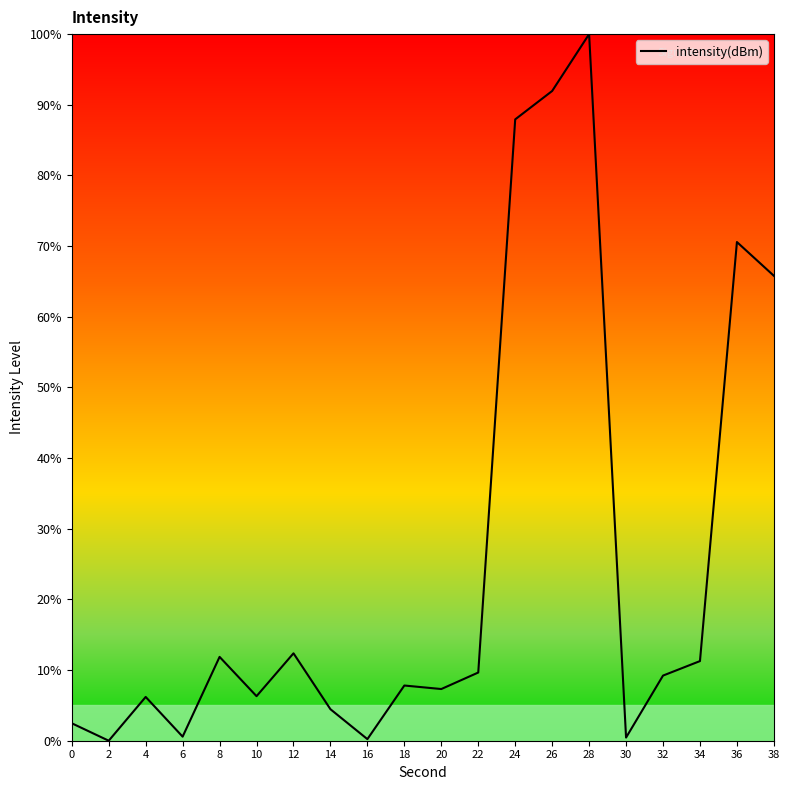

How many lines are shown in the chart?

1